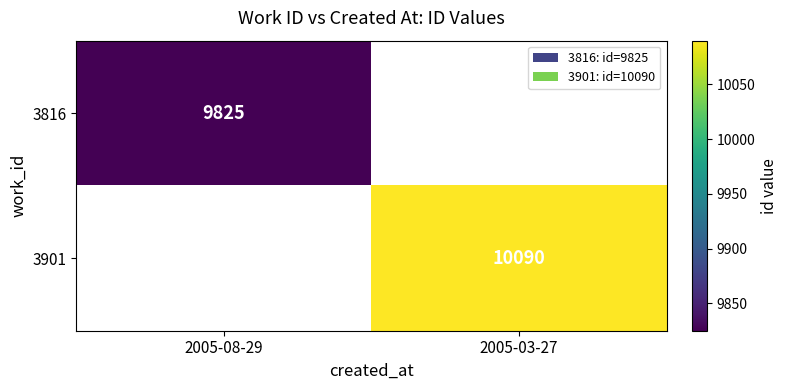

True or false: 3816 has a value of 9825 at 2005-08-29.

True